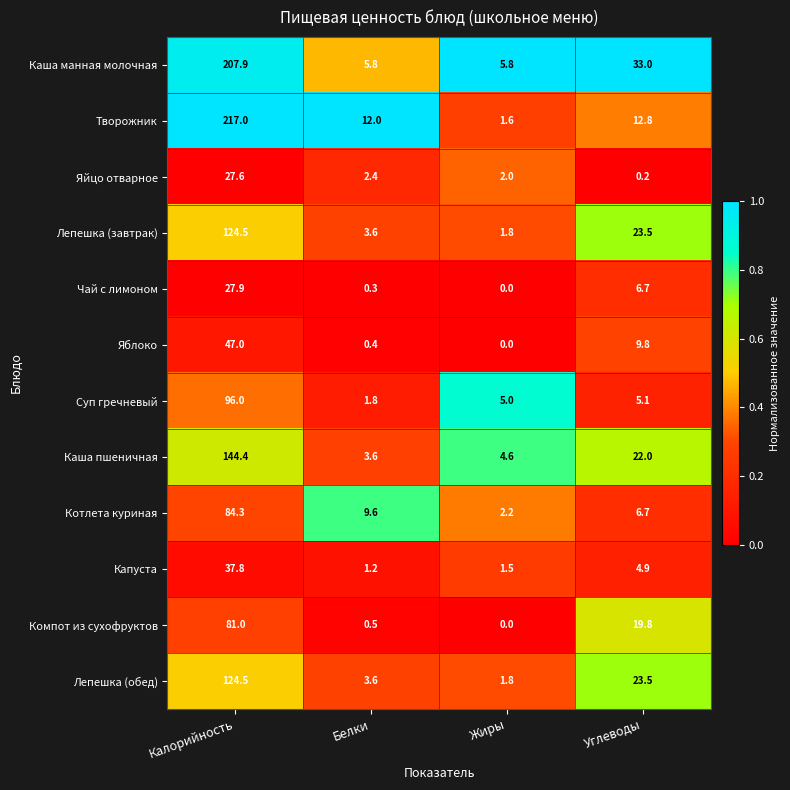

What is the maximum value shown in the chart?

217.0